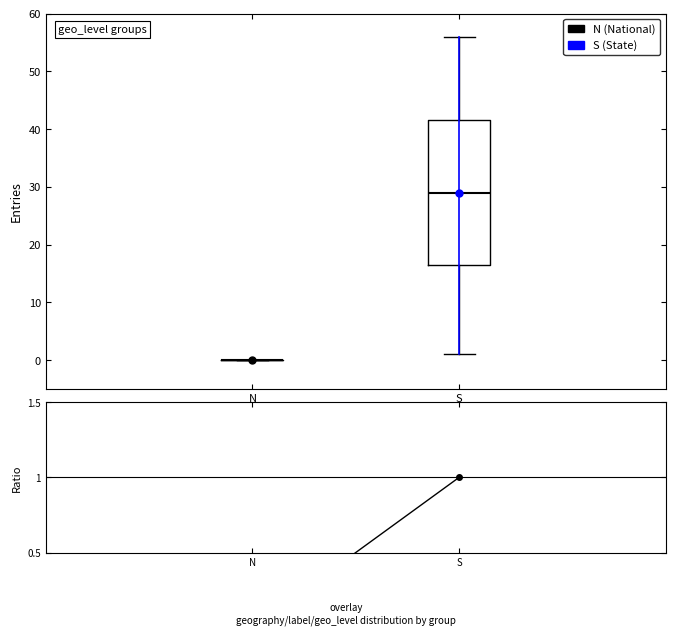

Reading left to right, read every box against the y-axis: the position of its median line, the range the box covers, and the ends of its whiskers. The values are not printed on the chart, so give them approximately, as read against the axis.

N: box collapsed to a line at 0, whiskers 0 to 0
S: median 29, box 17 to 42, whiskers 1 to 56